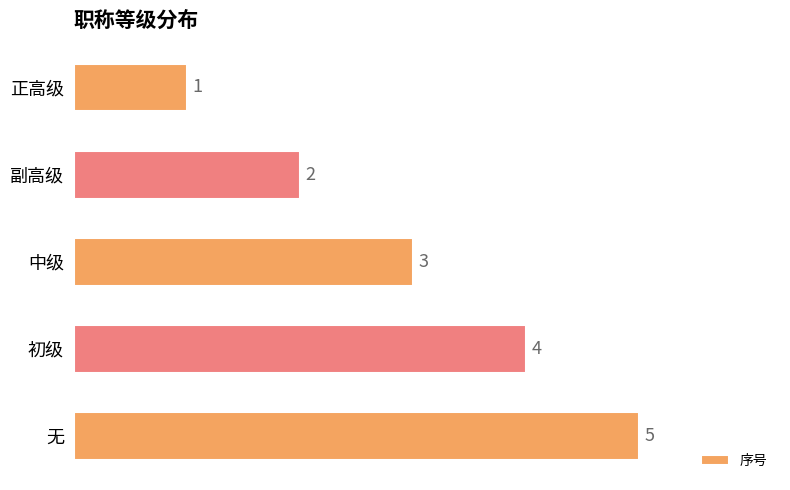

True or false: the data shows 2 at 副高级.

True